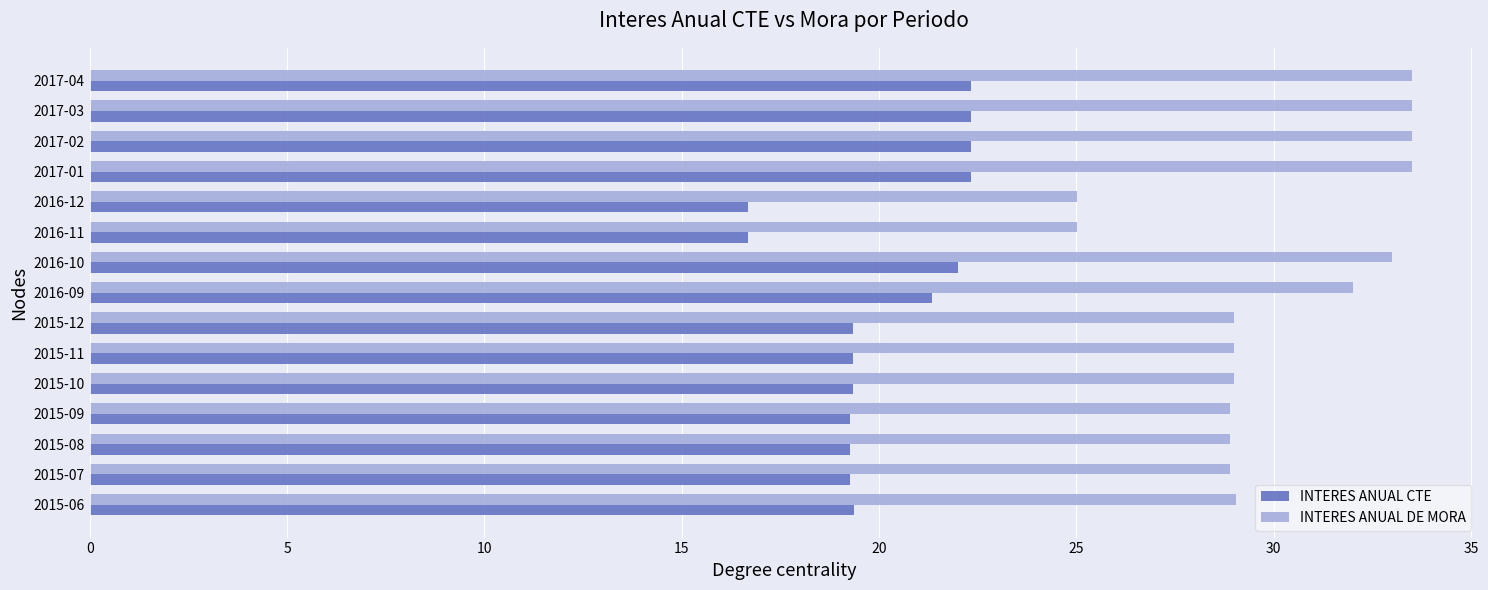

Between 2016-12 and 2017-03, which series saw the biggest shift?

INTERES ANUAL DE MORA